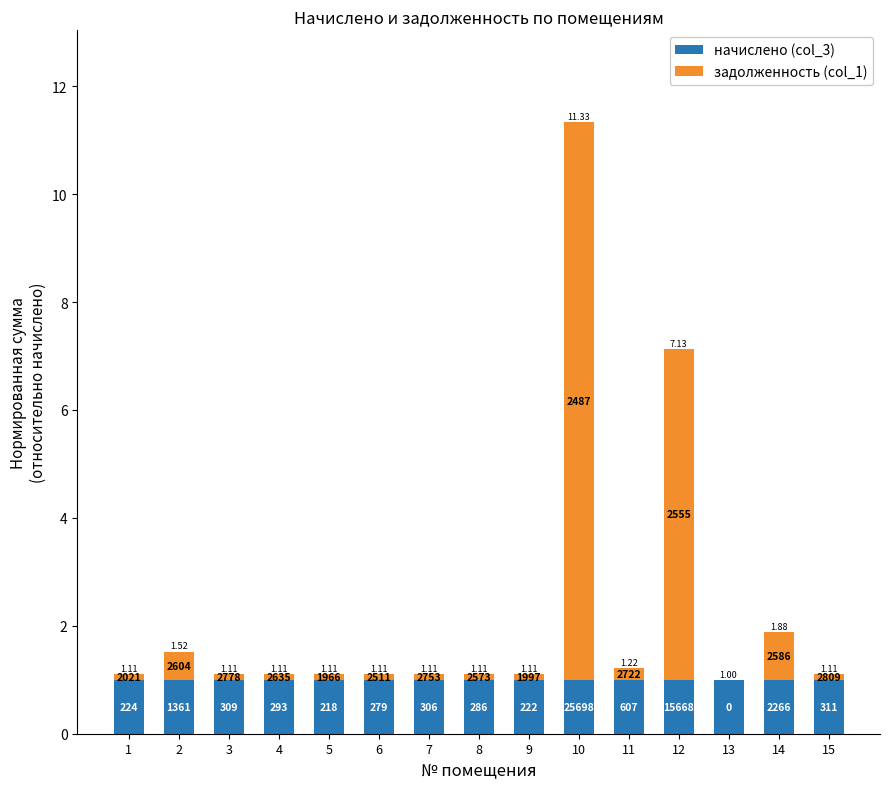

Which series has the widest spread of values?

задолженность (col_1)